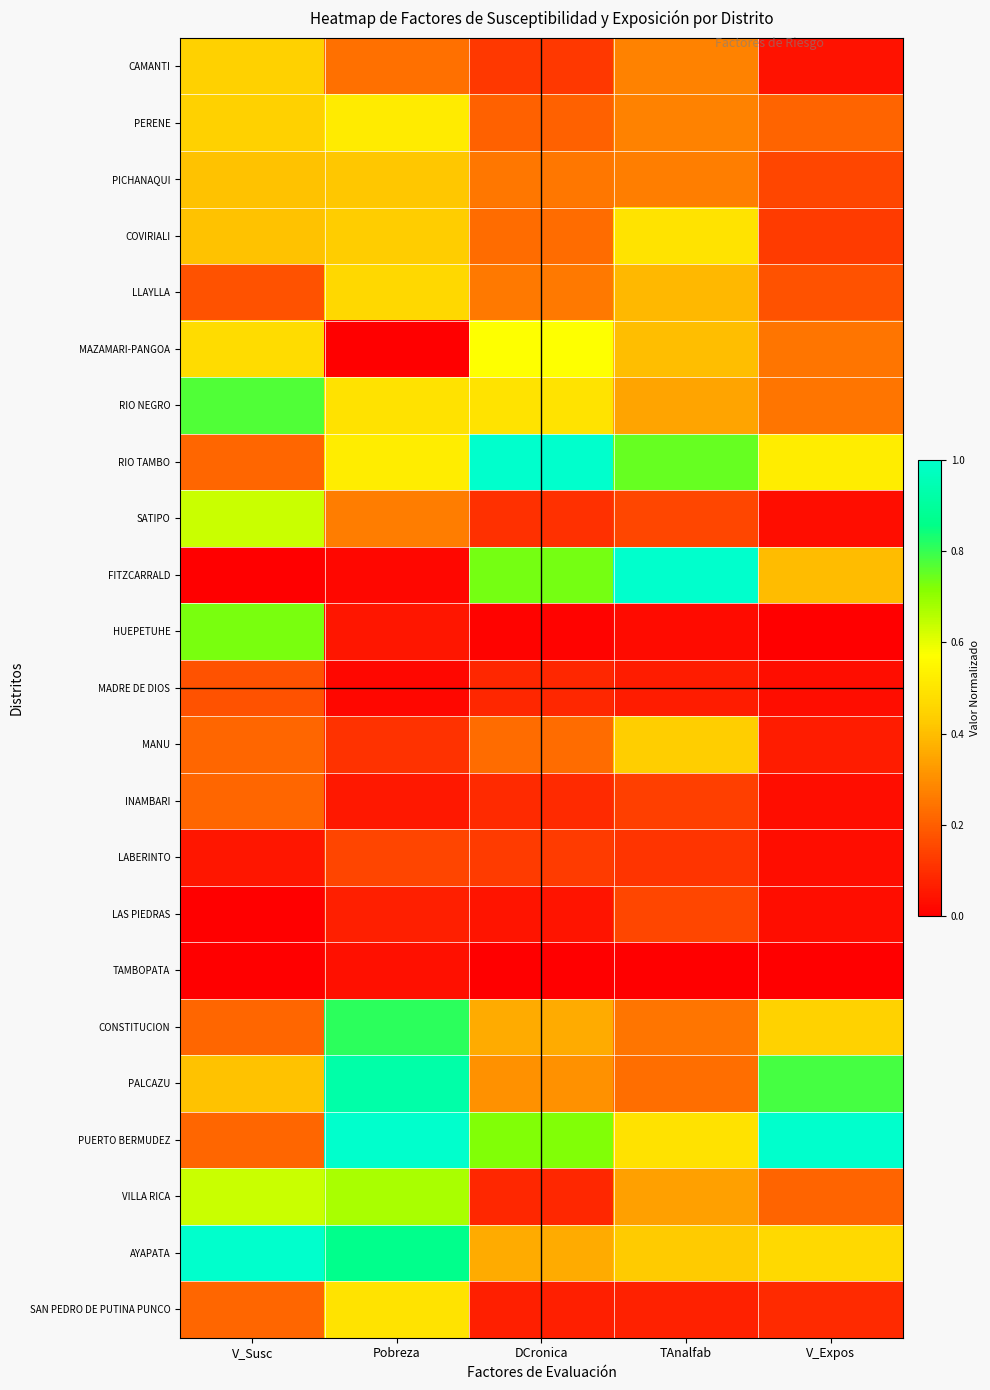

How many data points does each series have?

5